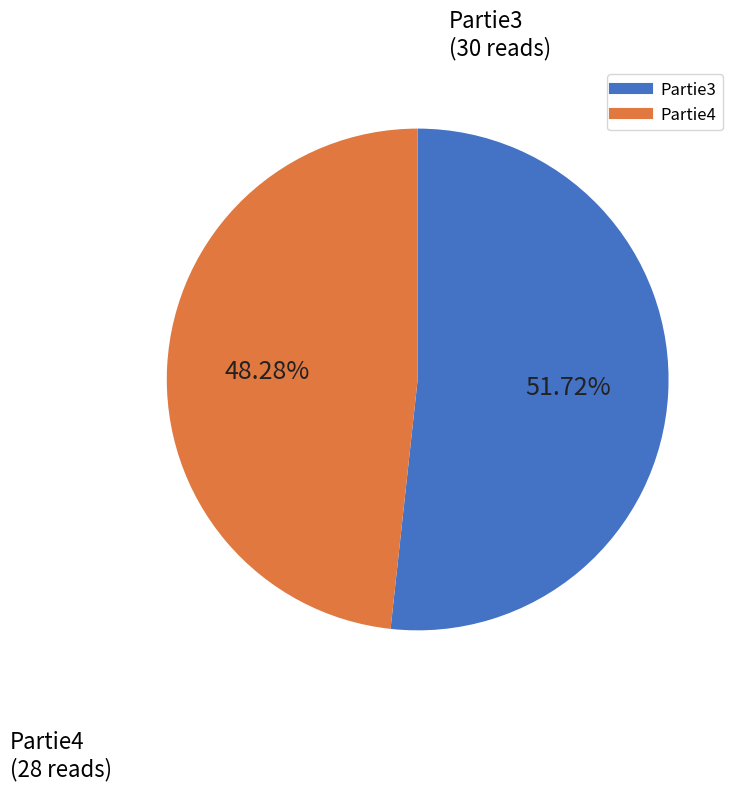

What is the ratio of the value at Partie3 to the value at Partie4?

1.1